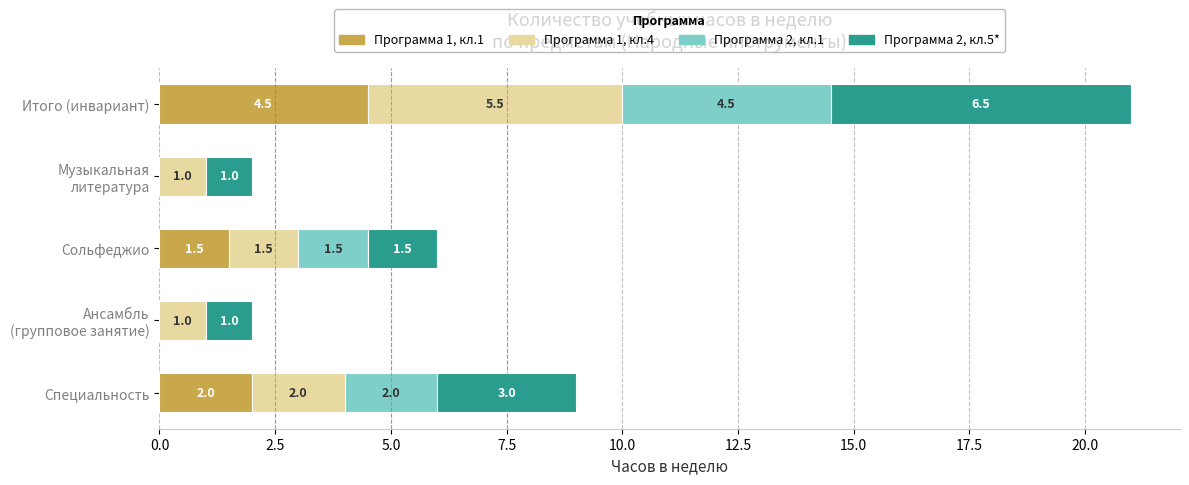

What is the highest value of the Программа 1, кл.1 series?

4.5